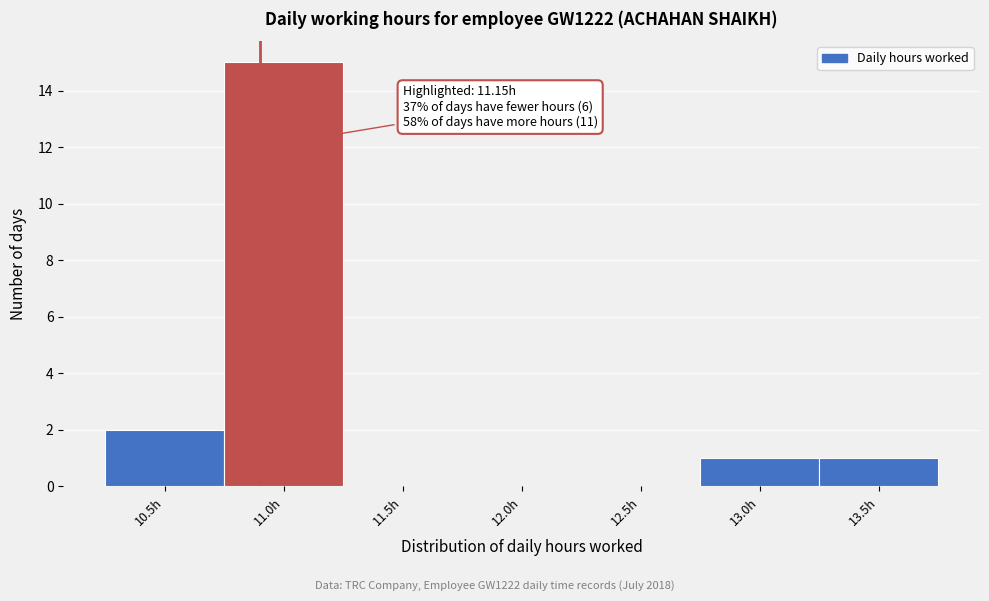

Reading right to left, extract all data points from this chart.

13.5h=1	13.0h=1	12.5h=0	12.0h=0	11.5h=0	11.0h=15	10.5h=2